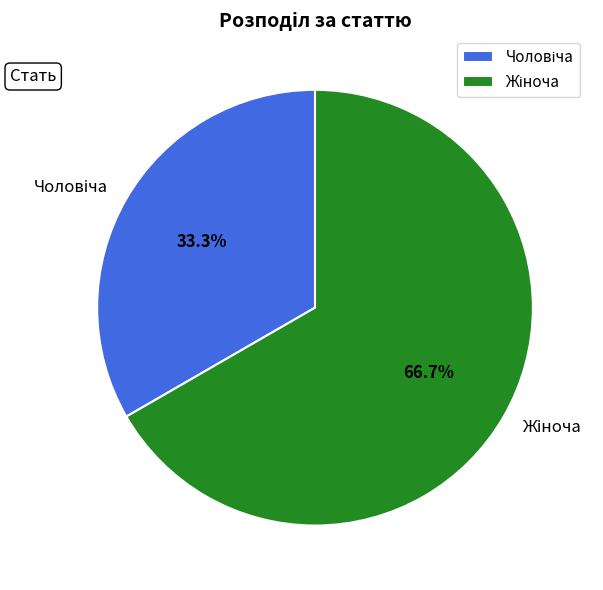

Is there a majority slice in this chart?

Yes